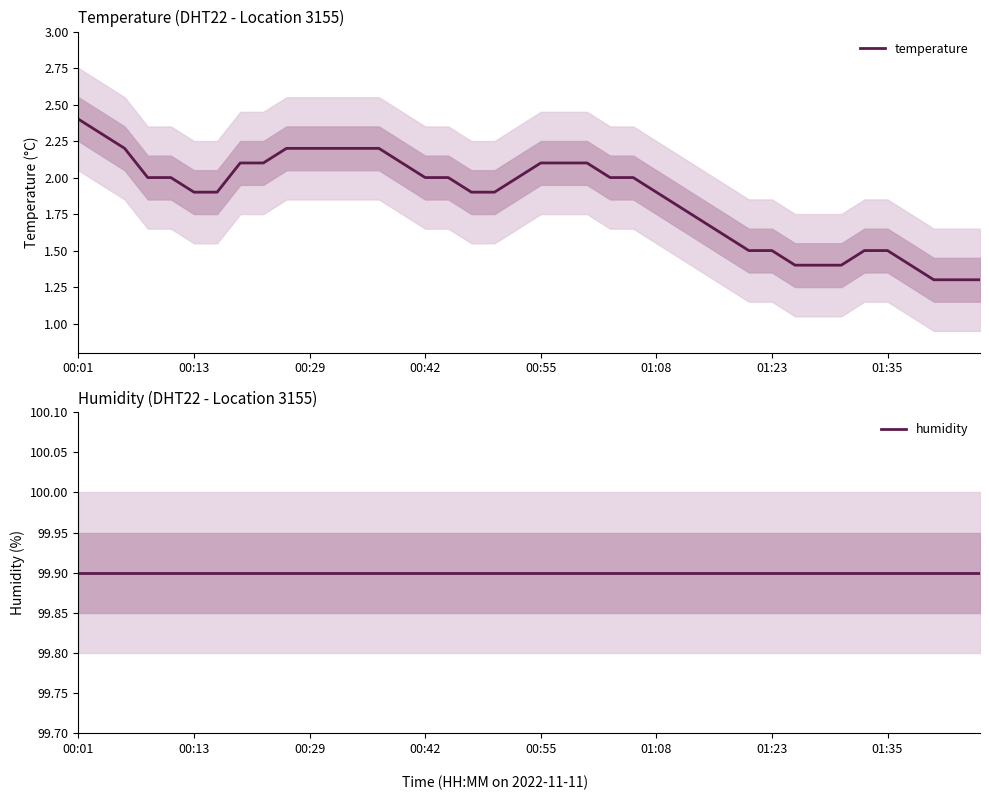

What is the highest value of the temperature series?

2.4